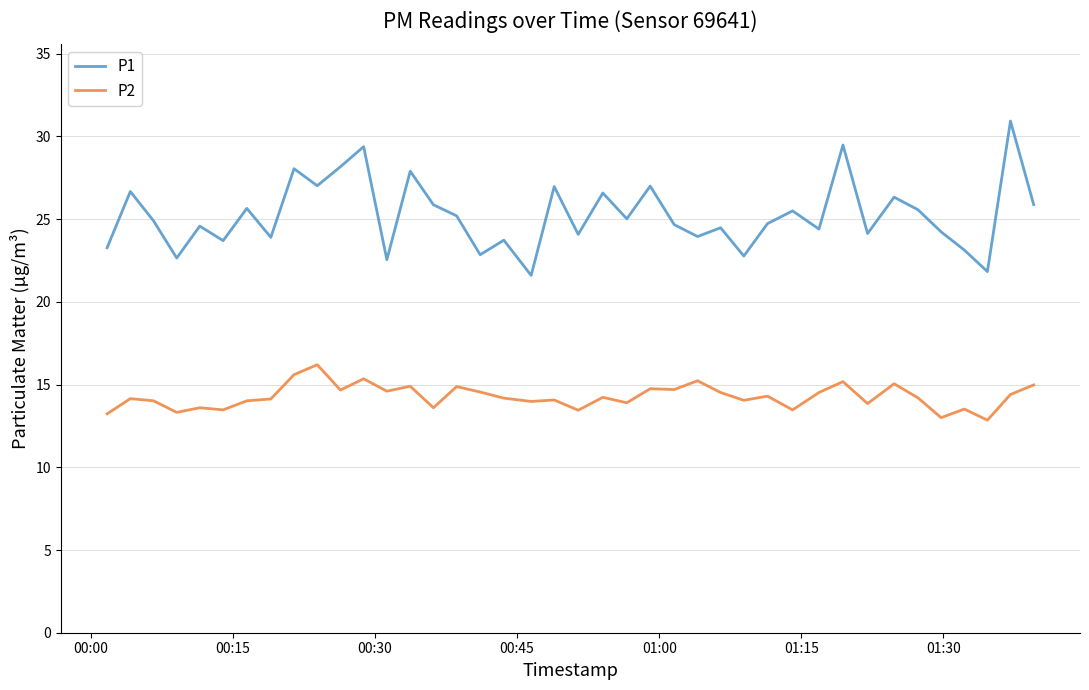

Which series has the largest total across all categories?

P1